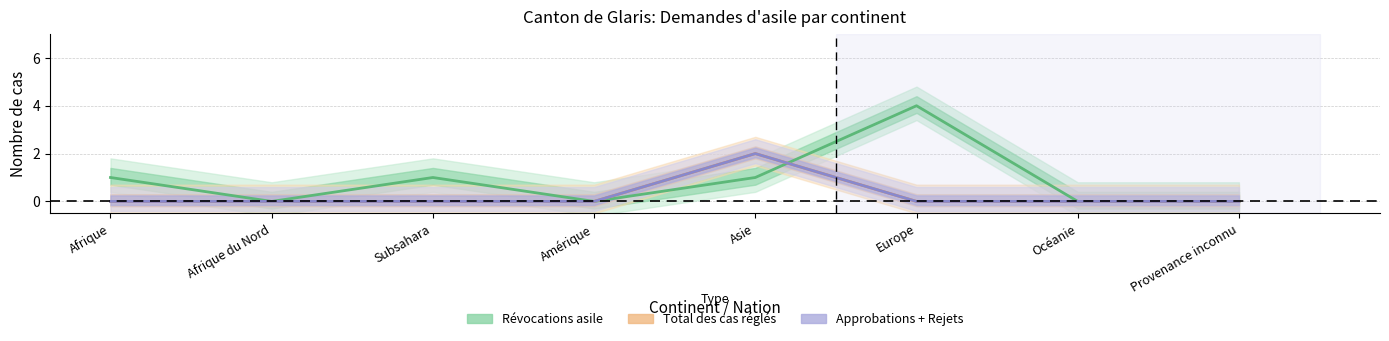

Which series has the largest total across all categories?

Révocations asile